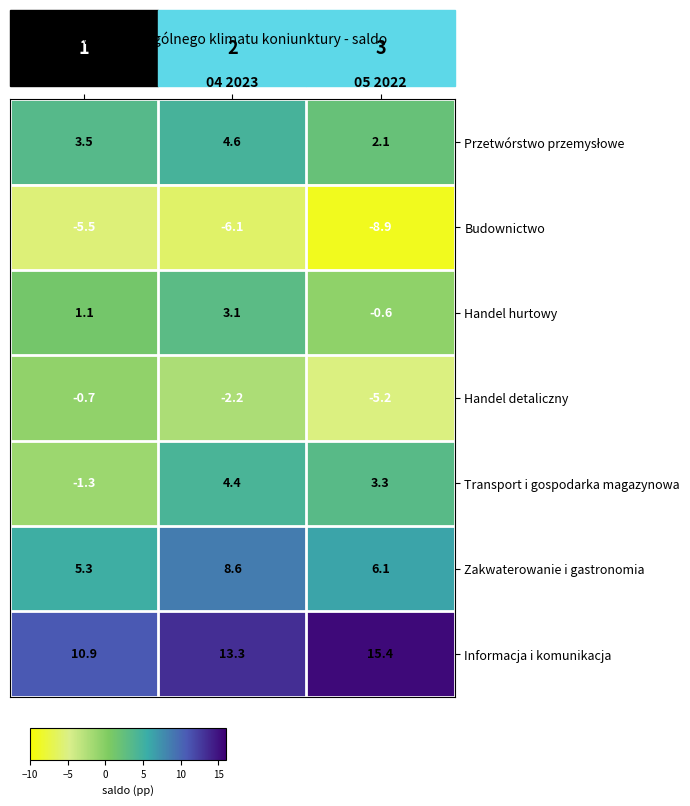

Which series has the largest range (max minus min)?

Transport i gospodarka magazynowa